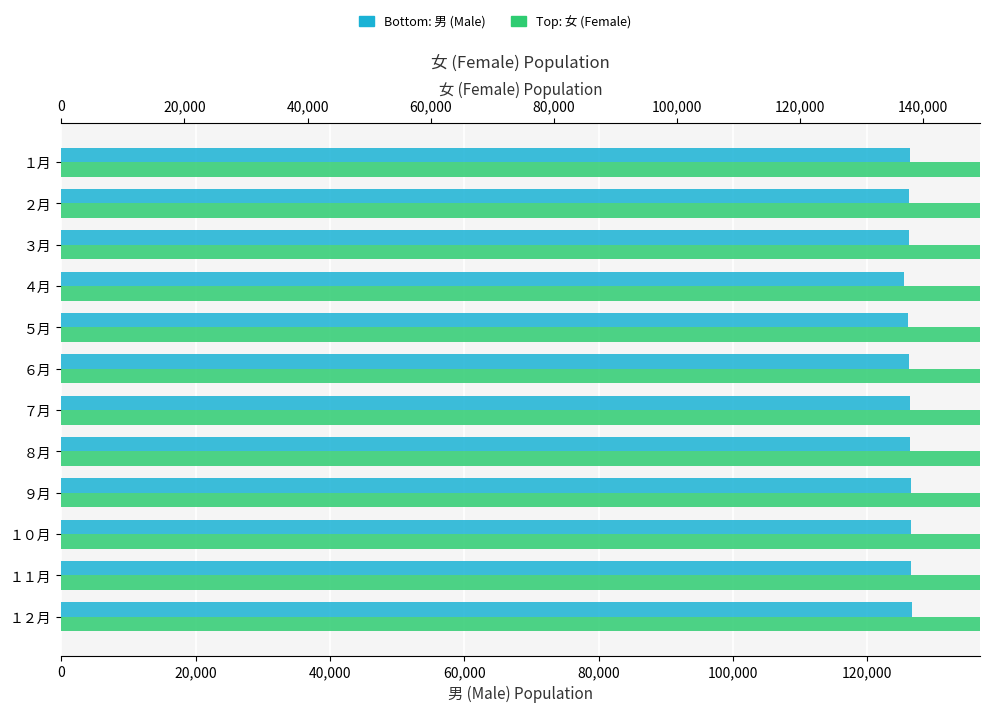

At which category is the sum across all series the highest?

１２月